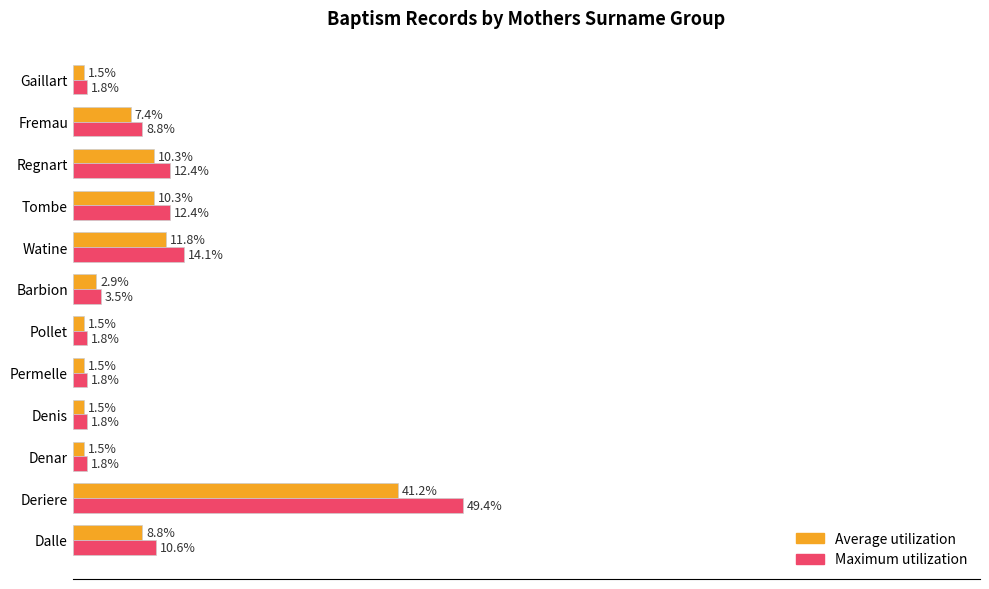

Which category has the highest value across all series?

Deriere